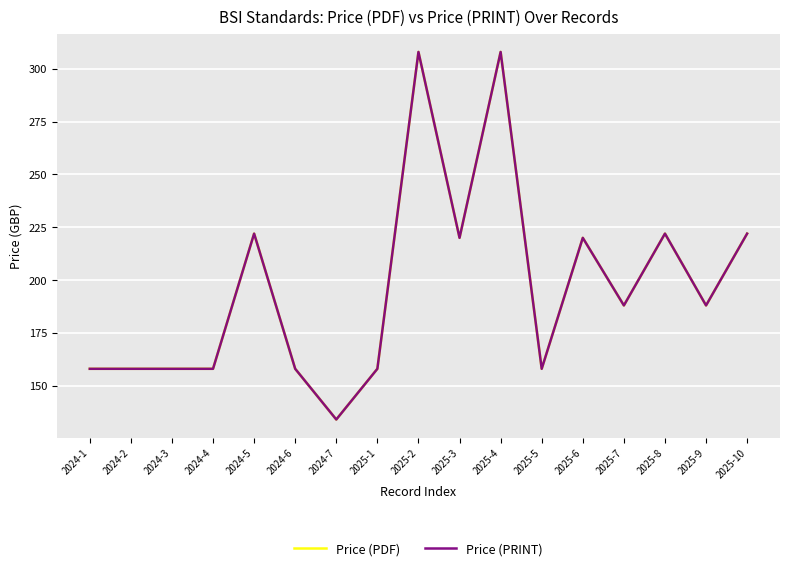

Does the chart have visible grid lines?

Yes